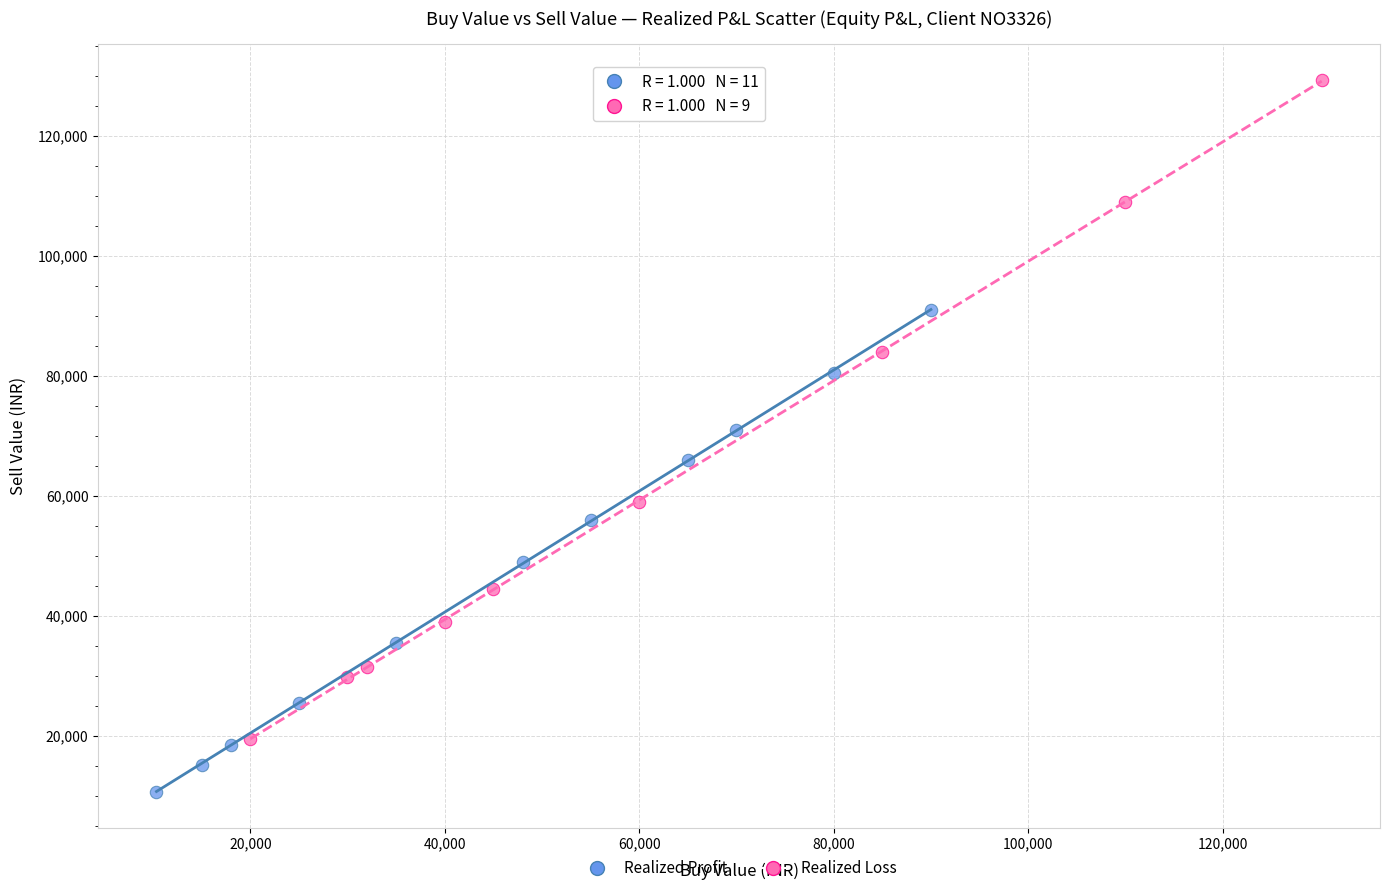

Which series contains the highest Y value?

Realized Loss